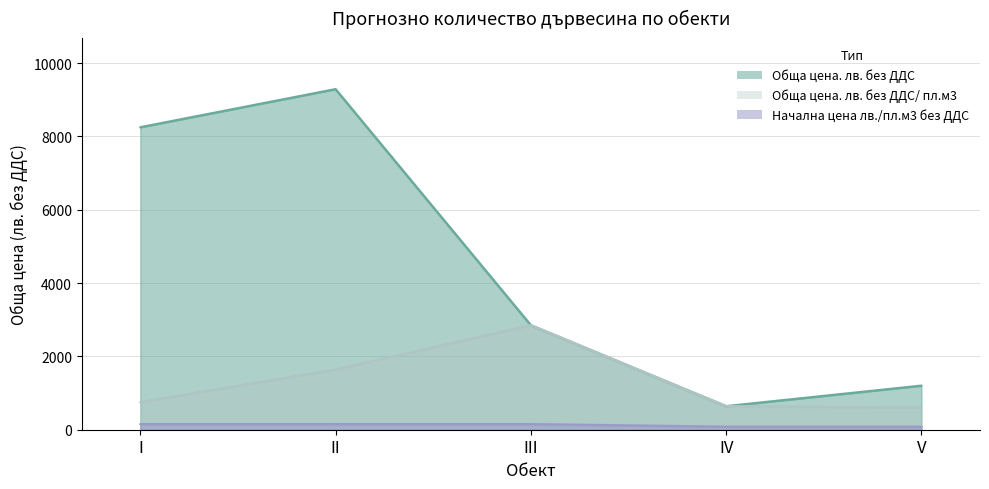

The value of Обща цена. лв. без ДДС at V is 1200. True or false?

True